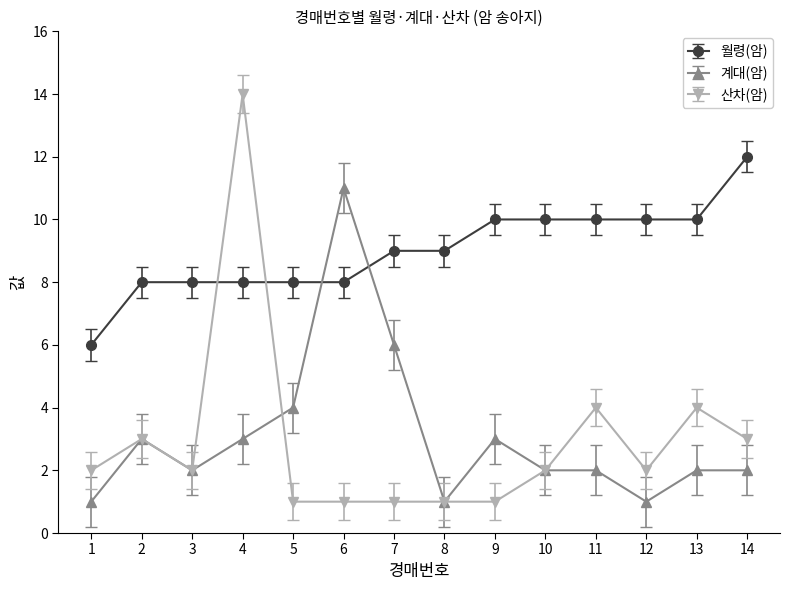

After their last crossing, which series has the higher values: 월령(암) or 산차(암)?

월령(암)